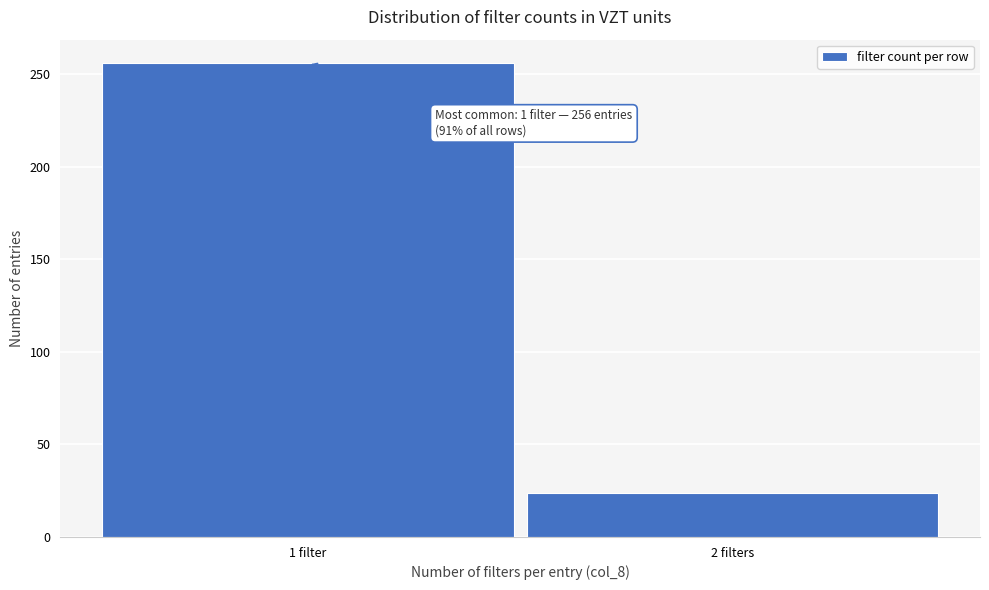

Reading left to right, what are all the values shown in this chart?

256	24